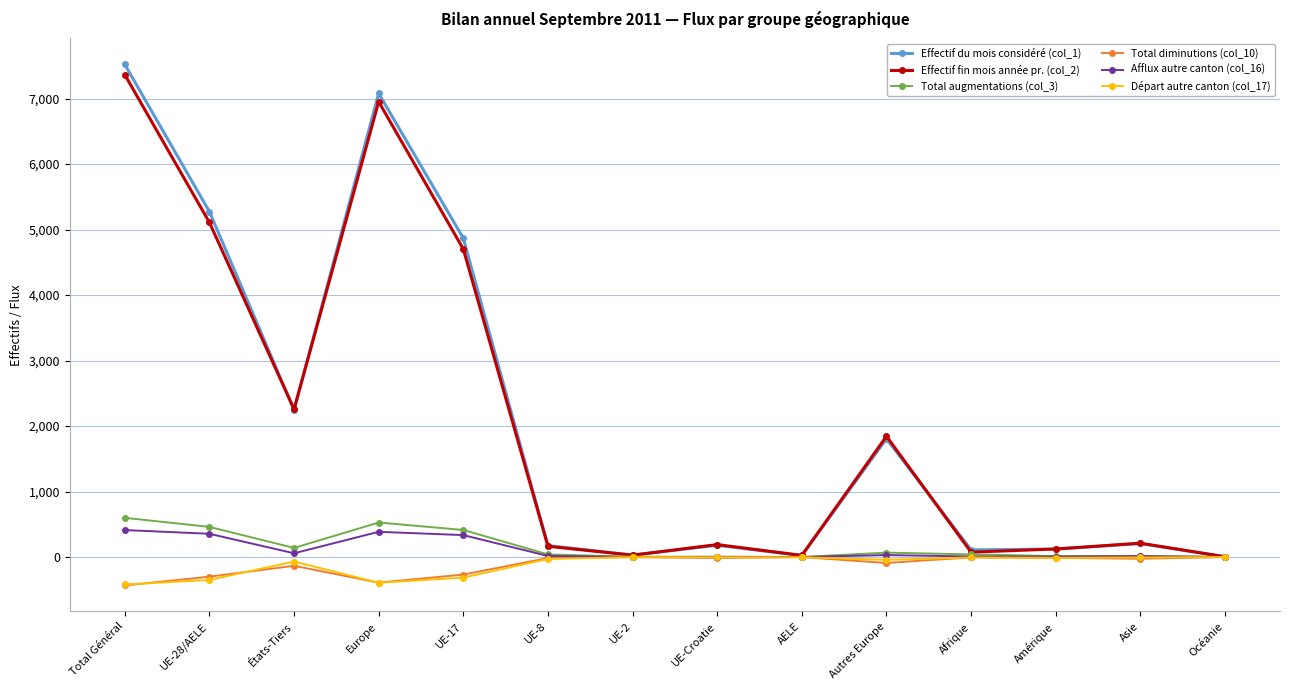

What is the difference between the maximum and minimum values in the Total augmentations (col_3) series?

599